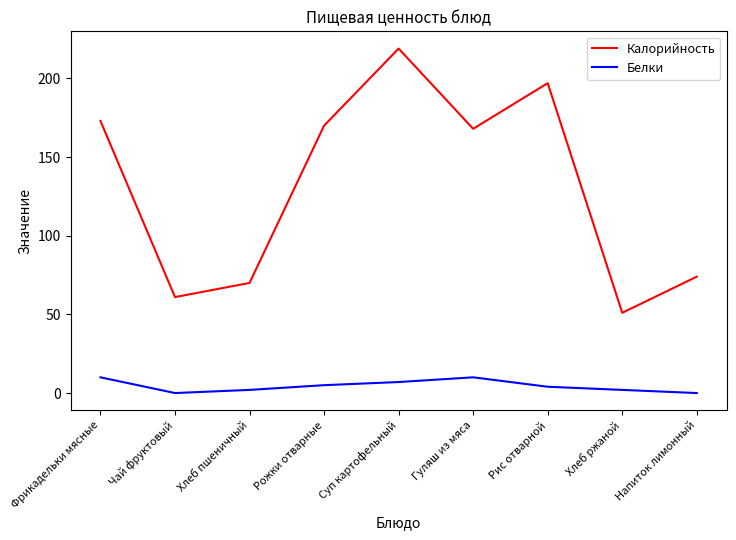

What is the difference between the highest and lowest values at Чай фруктовый?

61